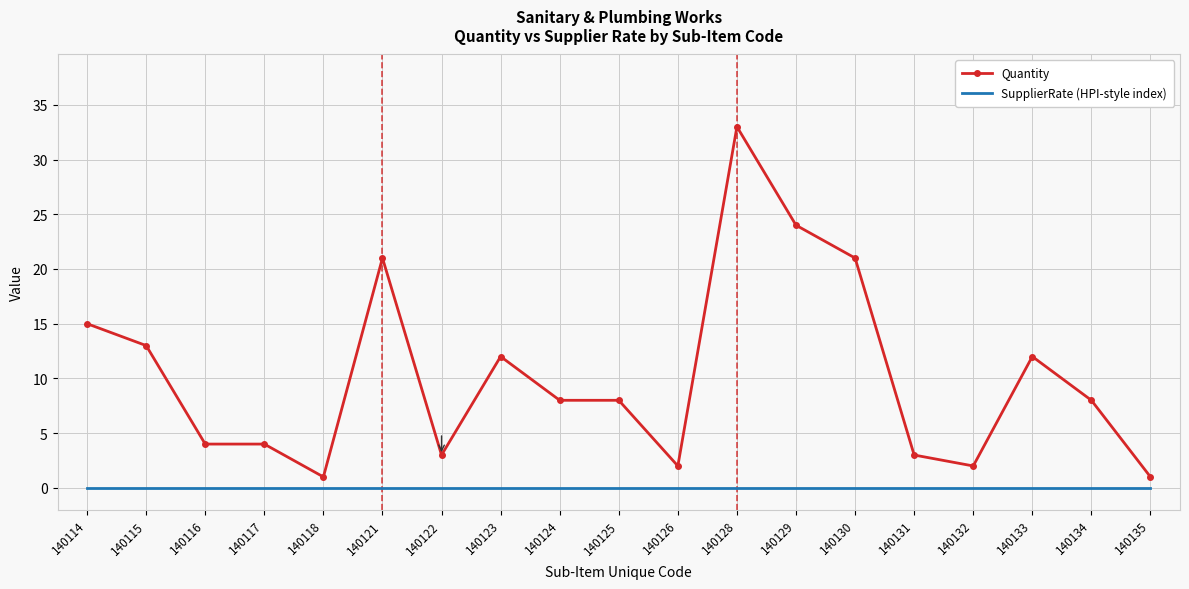

True or false: SupplierRate (HPI-style index) has a value of 0 at 140133.

True